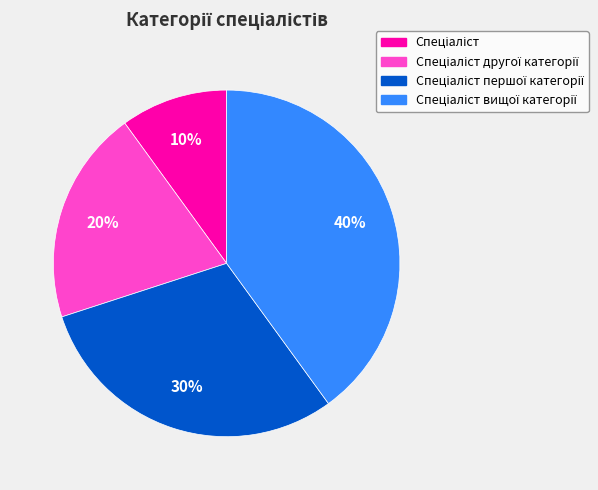

How many segments does this pie chart have?

4